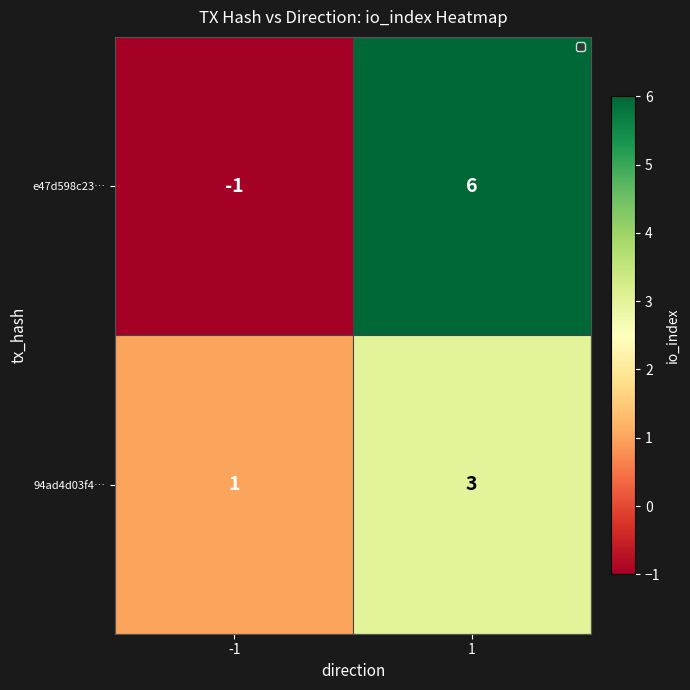

At 1, list the series in order from largest to smallest.

e47d598c23…, 94ad4d03f4…